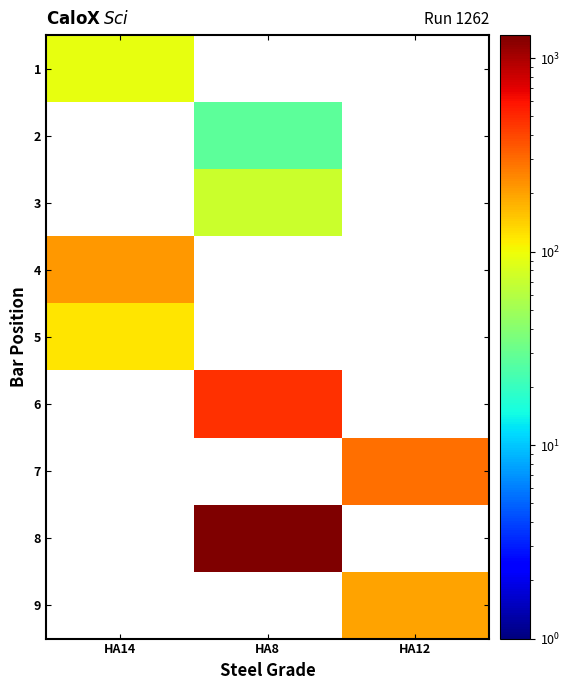

Is the value of 7 at HA8 greater than the value of 6 at HA8?

No